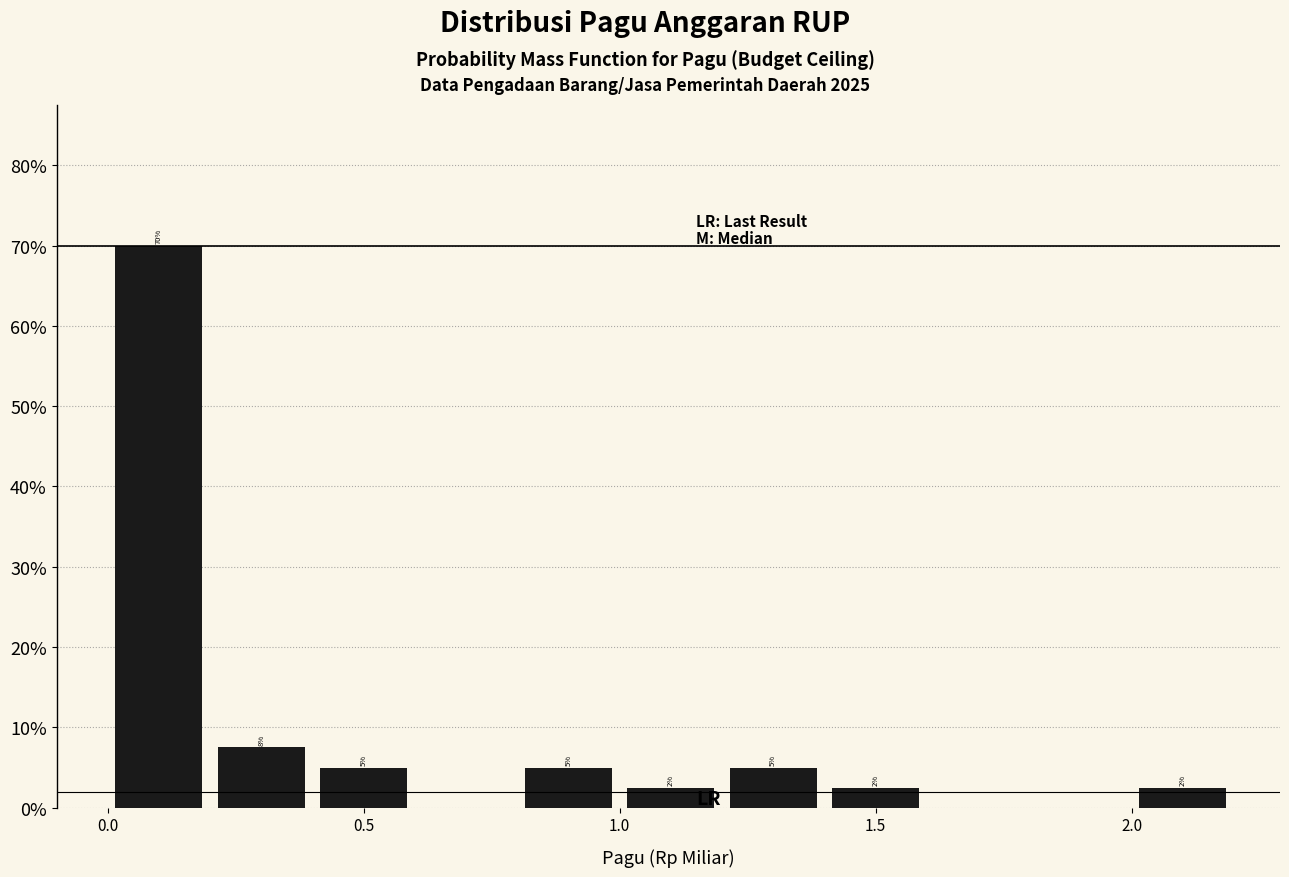

Over which range of the x-axis is the bar tallest?

0.0 to 0.2